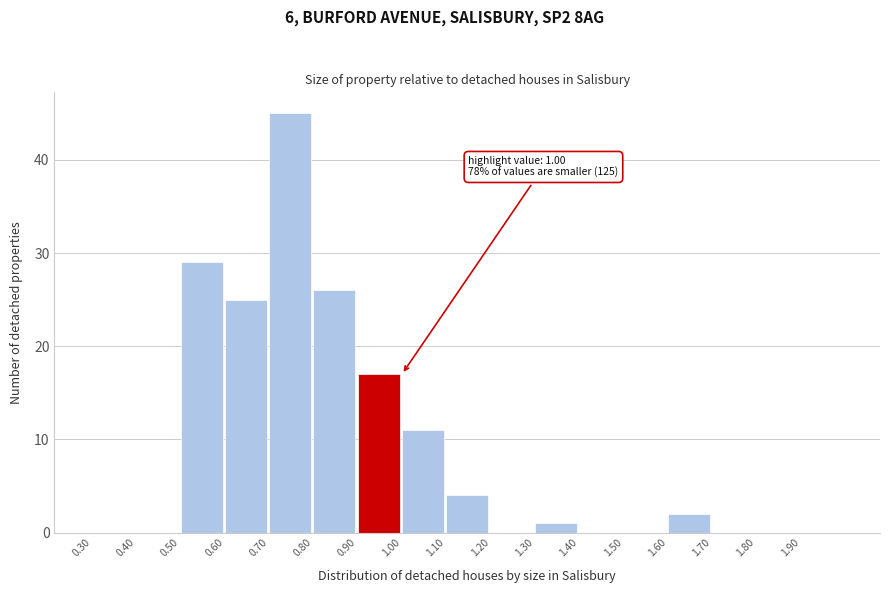

Over which range of the x-axis is the bar tallest?

0.7 to 0.8